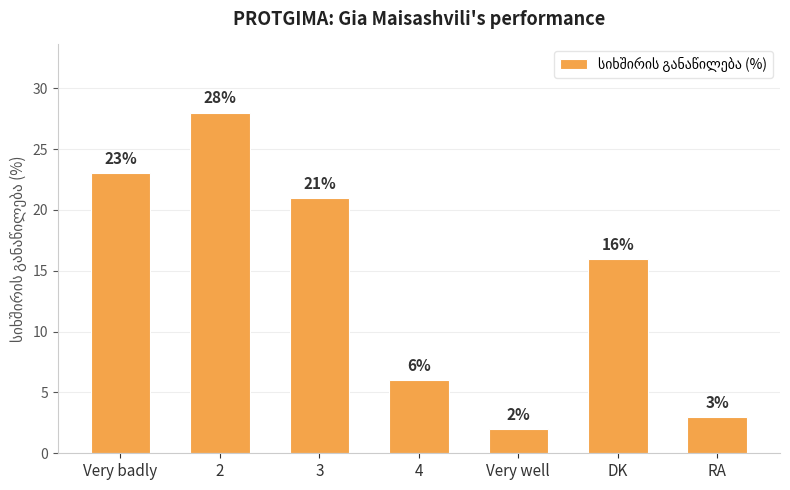

What is the greatest value displayed?

28